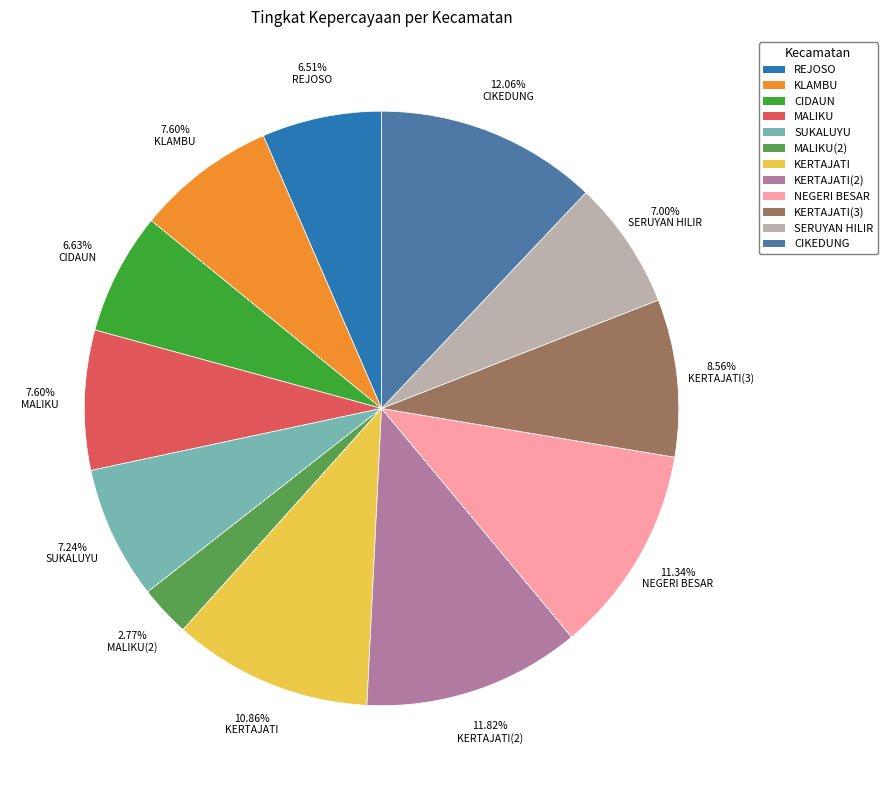

Which has a higher value, MALIKU or REJOSO?

MALIKU